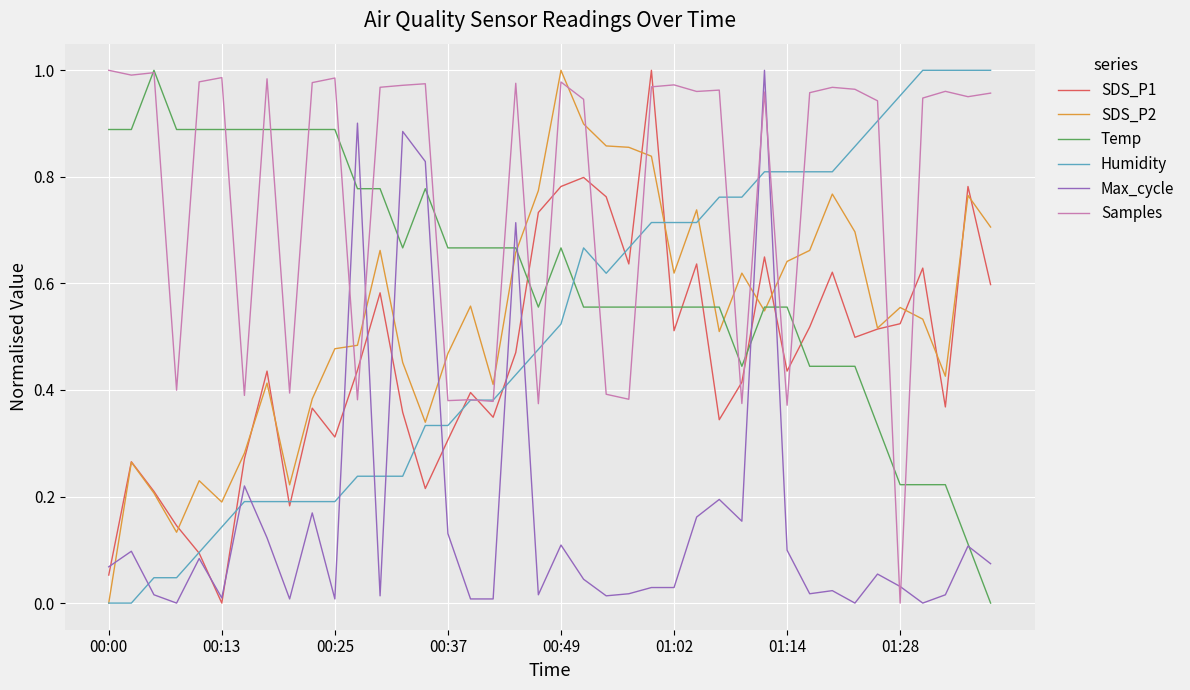

True or false: Humidity and Temp cross at least once.

True